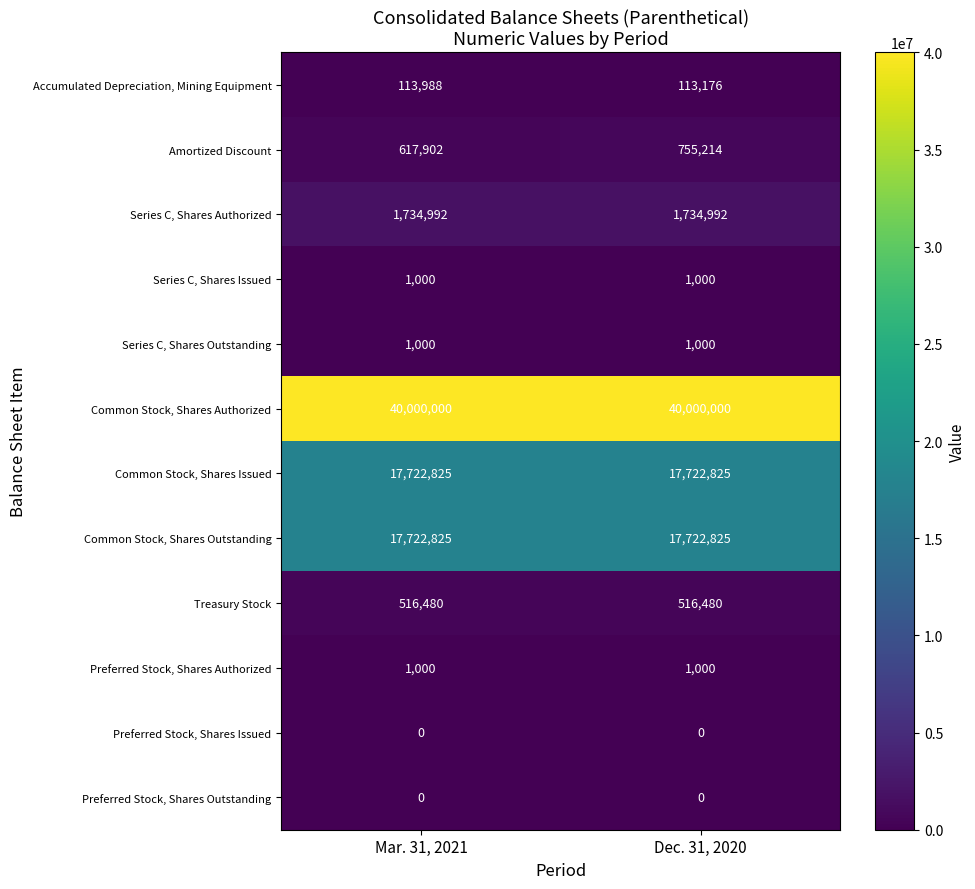

Reading right to left, list all the values displayed in this chart.

Accumulated Depreciation, Mining Equipment: Dec. 31, 2020=113176	Mar. 31, 2021=113988
Amortized Discount: Dec. 31, 2020=755214	Mar. 31, 2021=617902
Series C, Shares Authorized: Dec. 31, 2020=1734992	Mar. 31, 2021=1734992
Series C, Shares Issued: Dec. 31, 2020=1000	Mar. 31, 2021=1000
Series C, Shares Outstanding: Dec. 31, 2020=1000	Mar. 31, 2021=1000
Common Stock, Shares Authorized: Dec. 31, 2020=40000000	Mar. 31, 2021=40000000
Common Stock, Shares Issued: Dec. 31, 2020=17722825	Mar. 31, 2021=17722825
Common Stock, Shares Outstanding: Dec. 31, 2020=17722825	Mar. 31, 2021=17722825
Treasury Stock: Dec. 31, 2020=516480	Mar. 31, 2021=516480
Preferred Stock, Shares Authorized: Dec. 31, 2020=1000	Mar. 31, 2021=1000
Preferred Stock, Shares Issued: Dec. 31, 2020=0	Mar. 31, 2021=0
Preferred Stock, Shares Outstanding: Dec. 31, 2020=0	Mar. 31, 2021=0